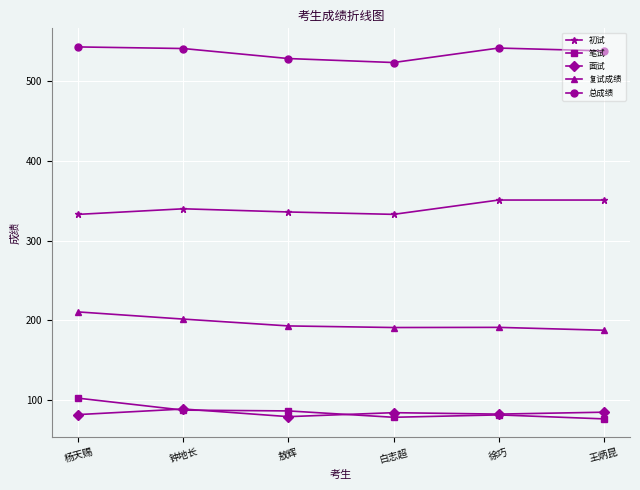

What is the spread (max minus min) of values at 白志超?

445.8